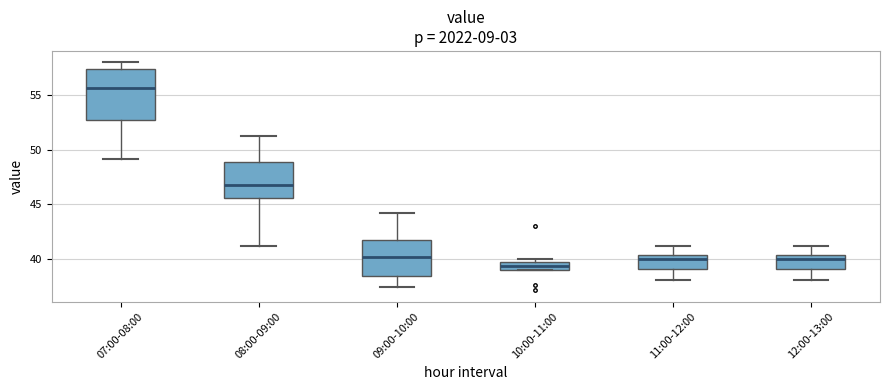

Which box's median line is the lowest?

10:00-11:00